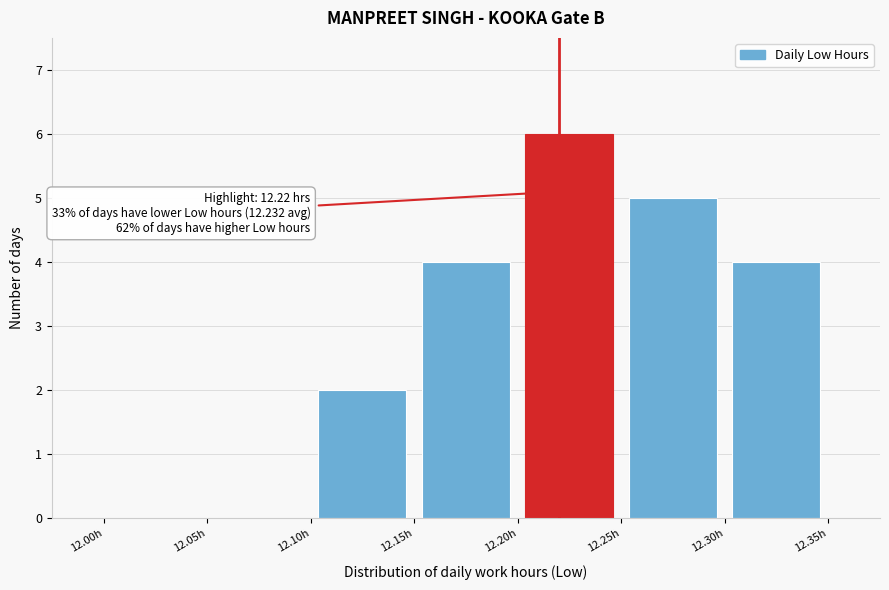

Which range on the x-axis has the tallest bar?

12.20 to 12.25